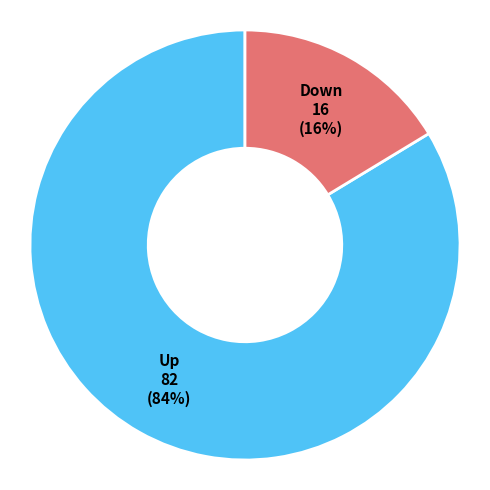

Between Up and Down, which is larger?

Up